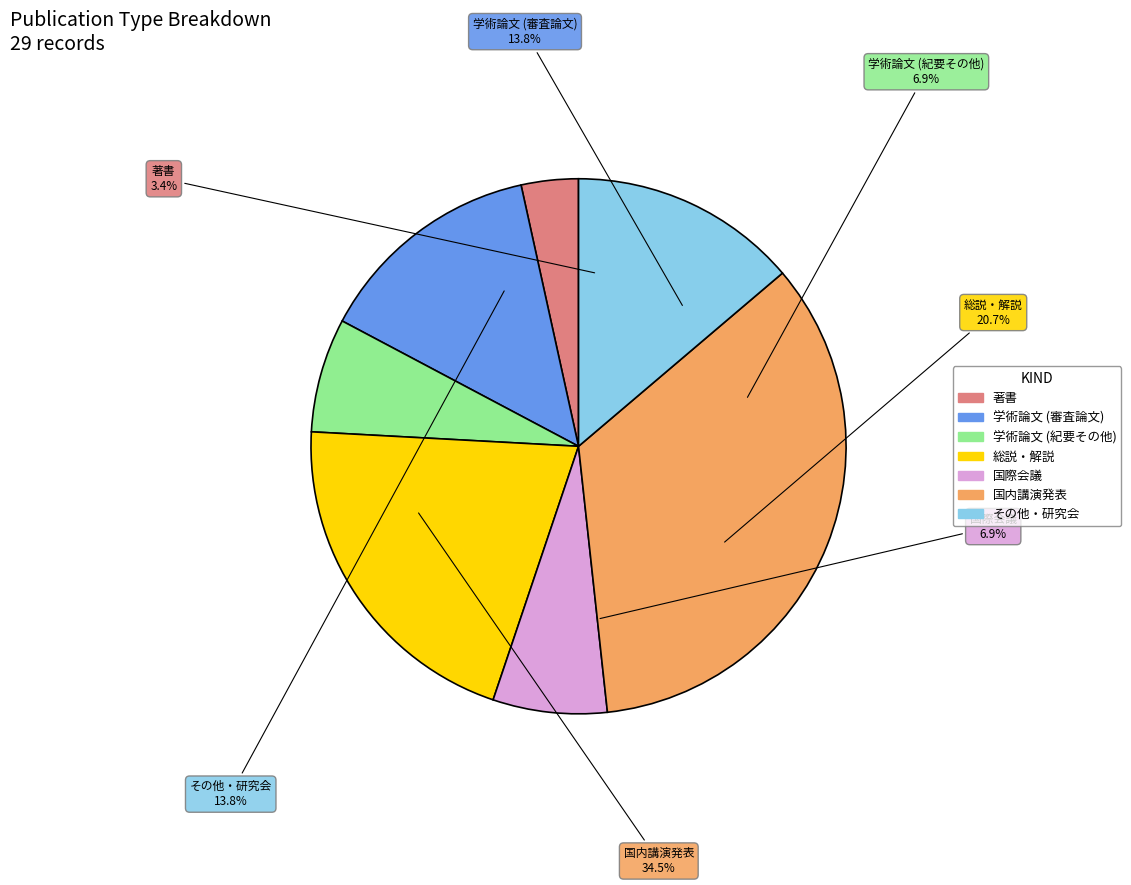

To the nearest percent, what is the average slice percentage?

14%